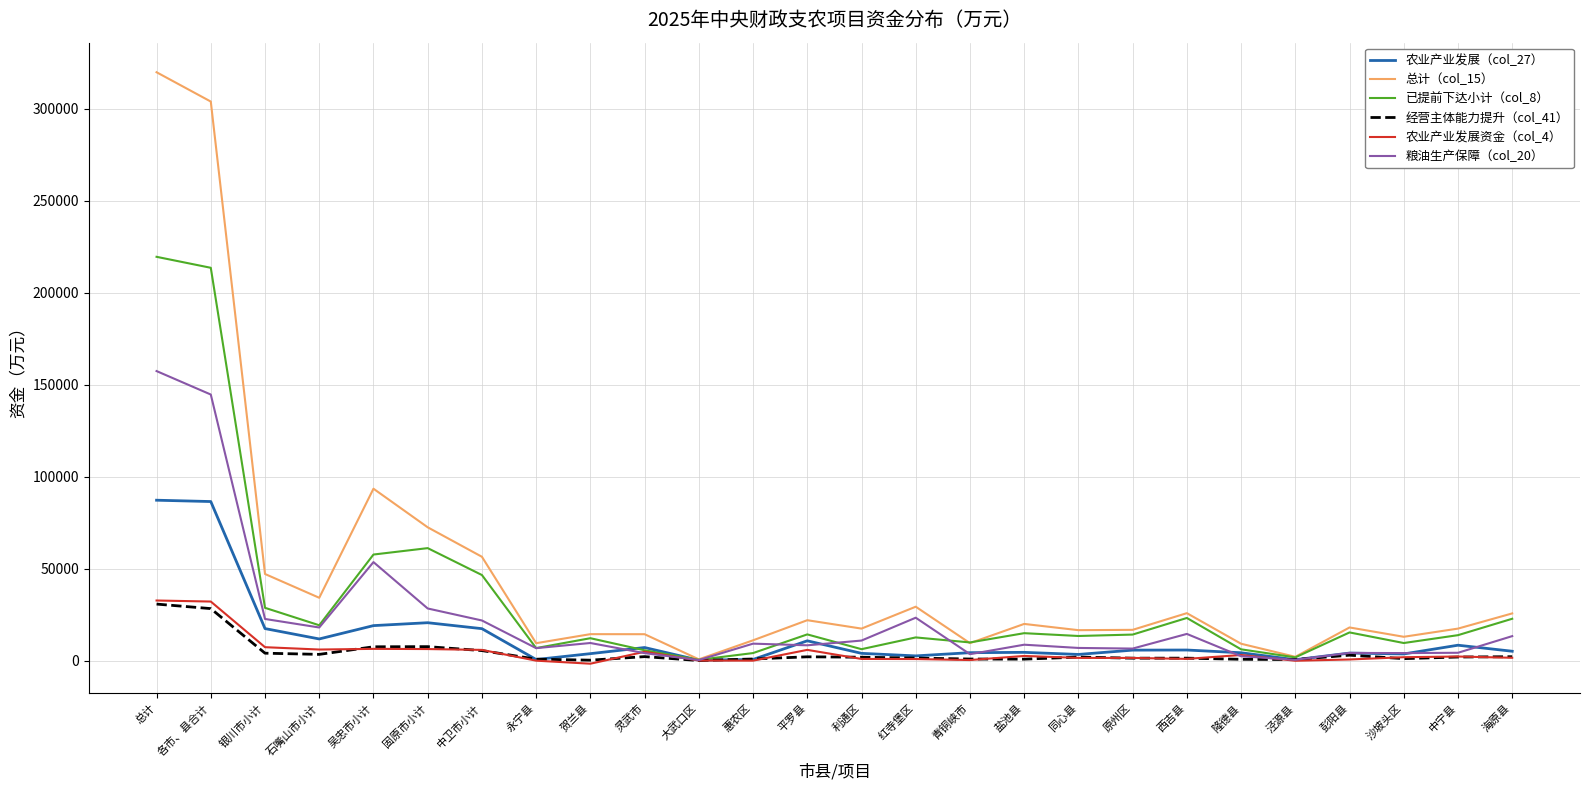

What is the sum of all 农业产业发展（col_27） values?

340873